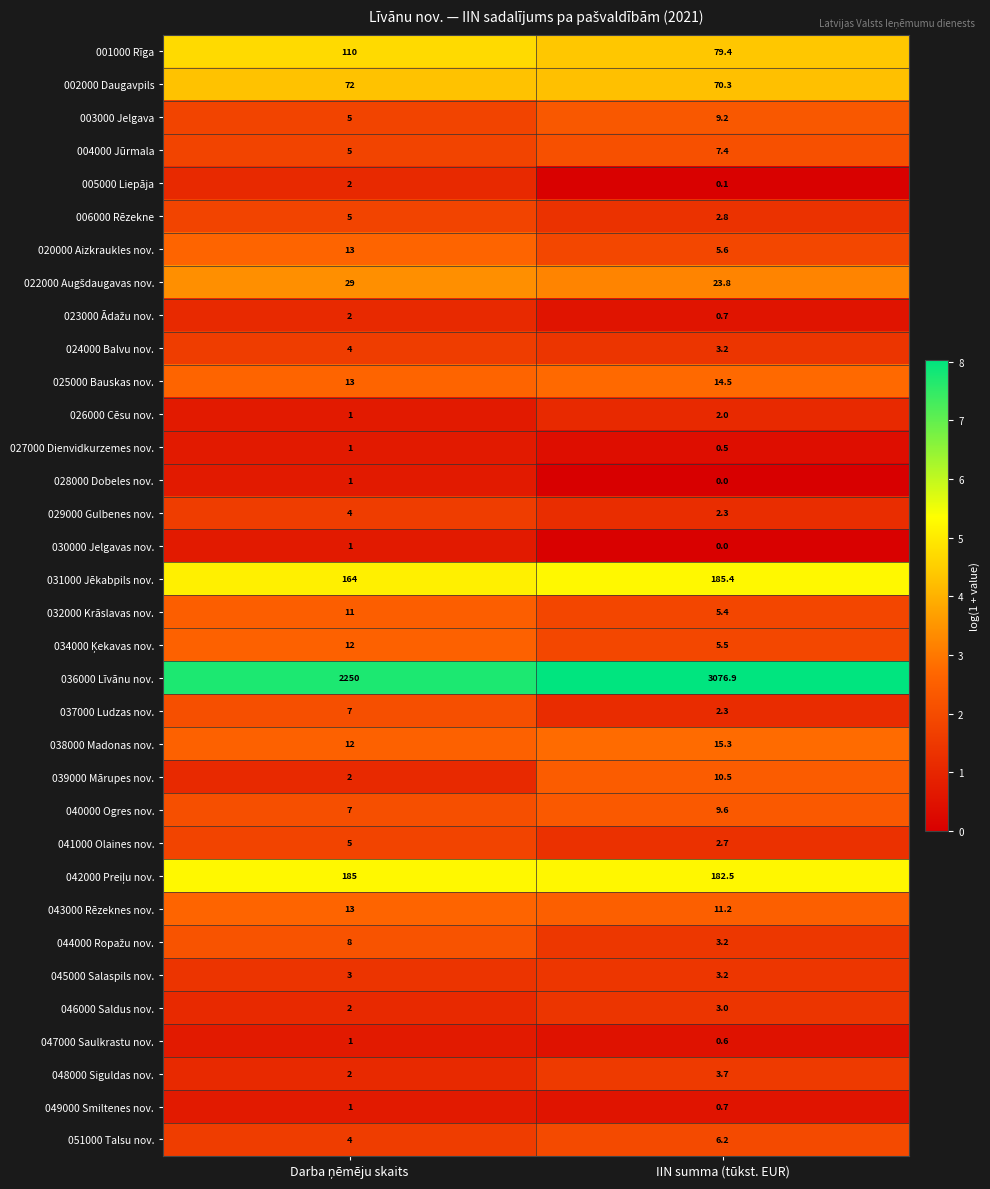

Which series has the largest range (max minus min)?

036000 Līvānu nov.